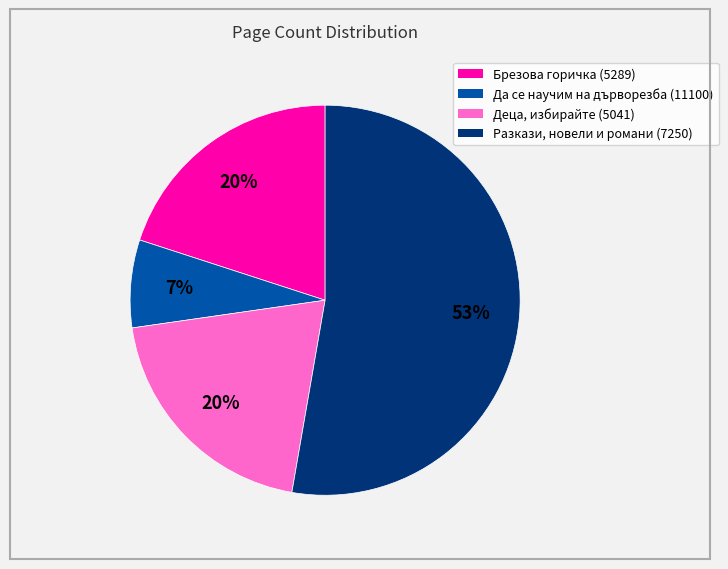

Between Брезова горичка (5289) and Да се научим на дърворезба (11100), which is larger?

Брезова горичка (5289)